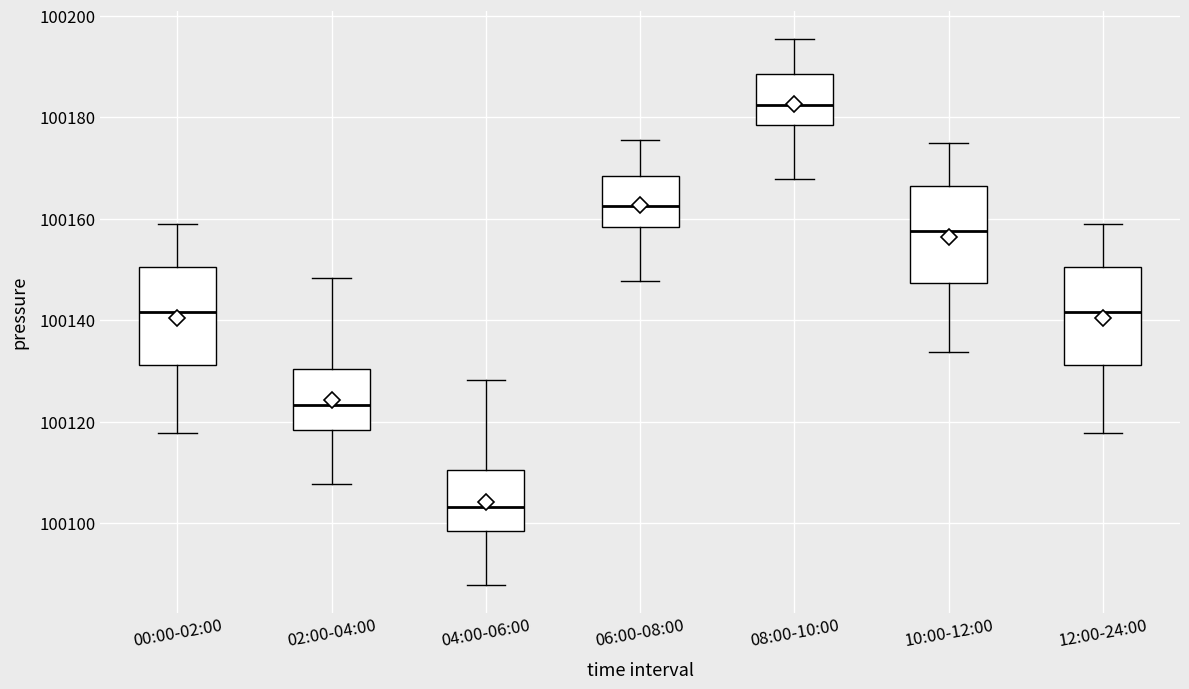

Where does the median line of the box for 06:00-08:00 sit on the y-axis? The values are not printed on the chart, so give them approximately, as read against the axis.

100162